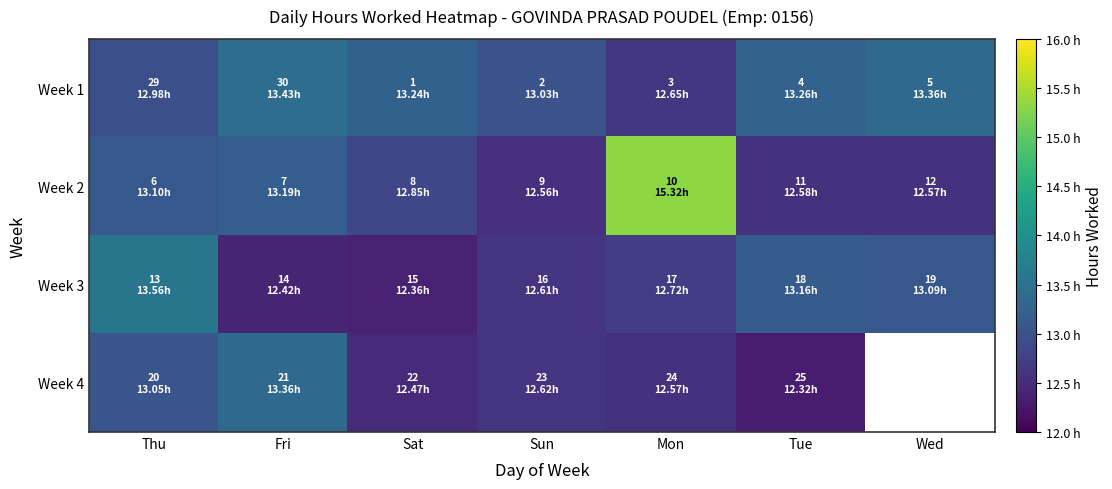

What is the minimum value shown in the chart?

12.3